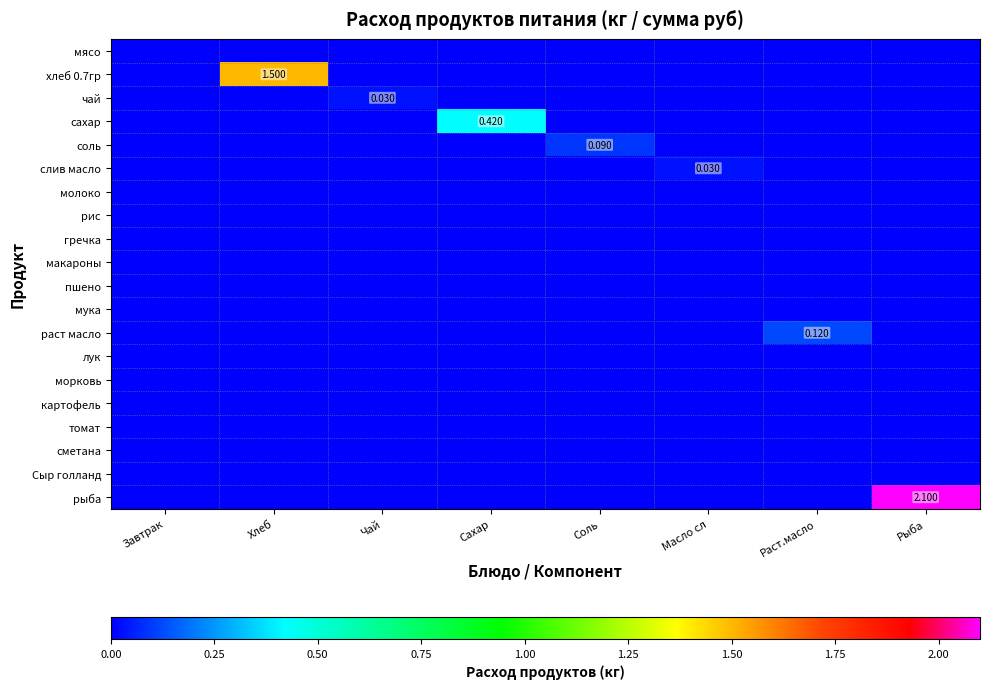

The Сыр голланд series shows 0.0 at Масло сл. True or false?

True